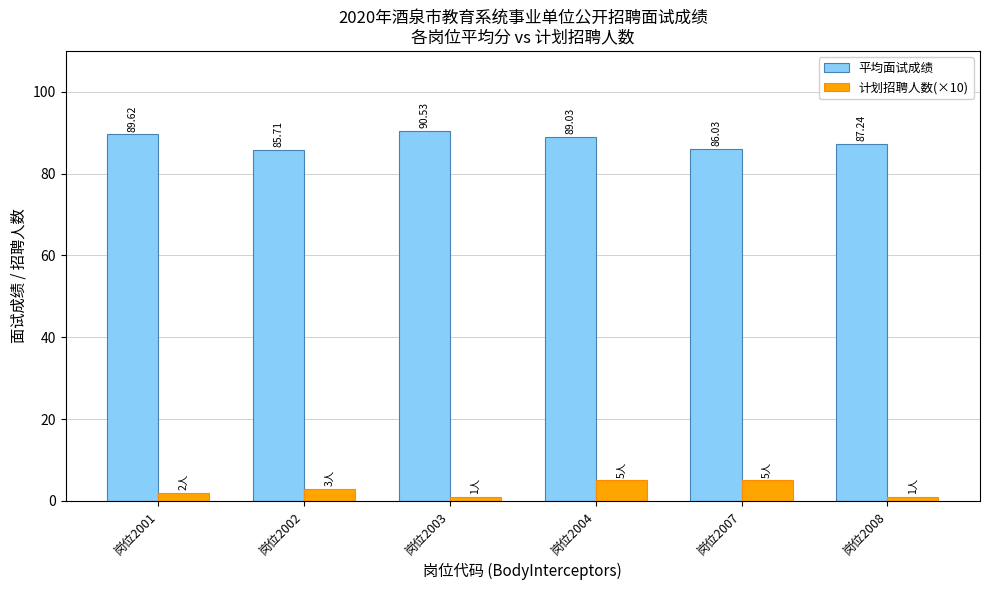

At which category is the sum across all series the highest?

岗位2004